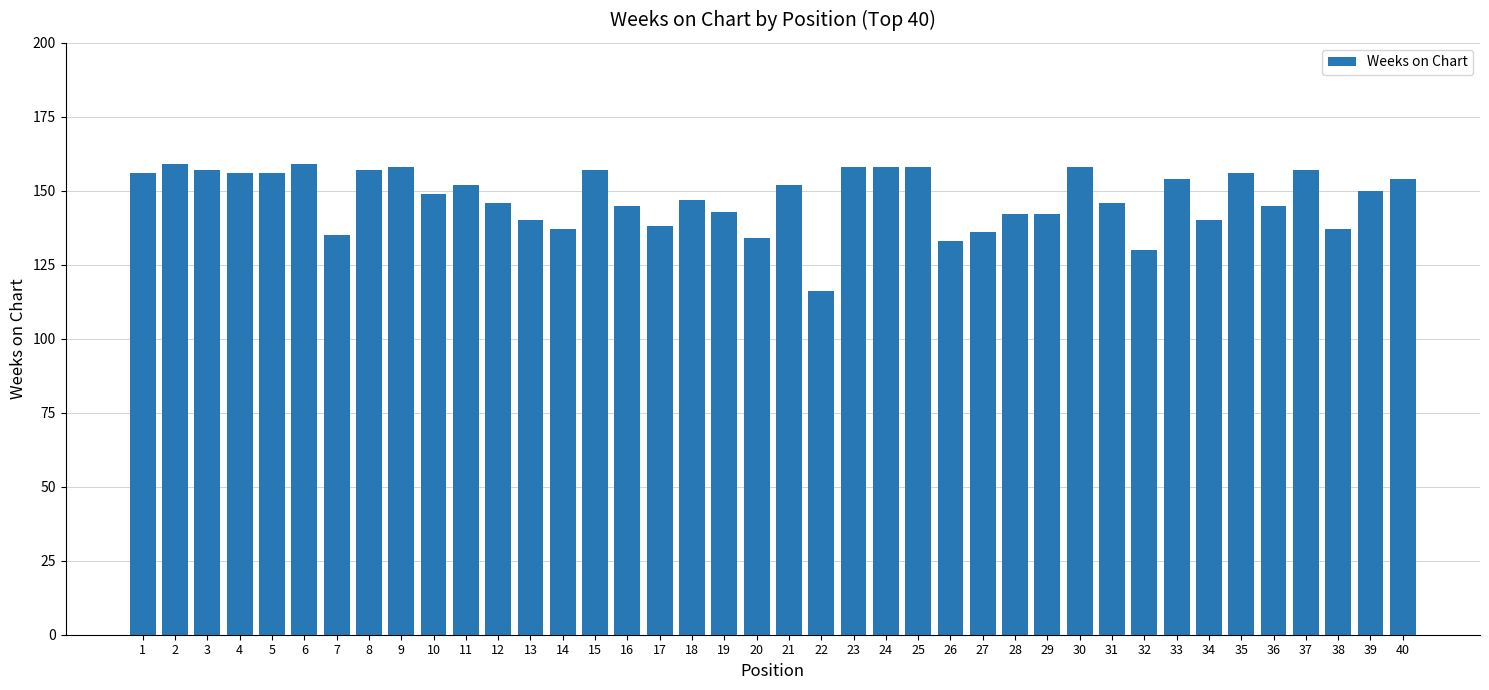

Which has a higher value, 34 or 17?

34